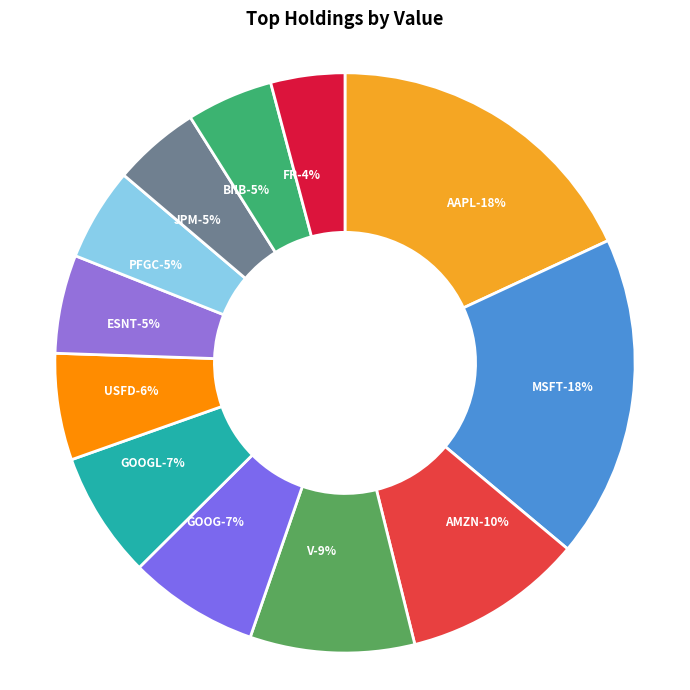

What percentage is NOT represented by AAPL?

81.9%